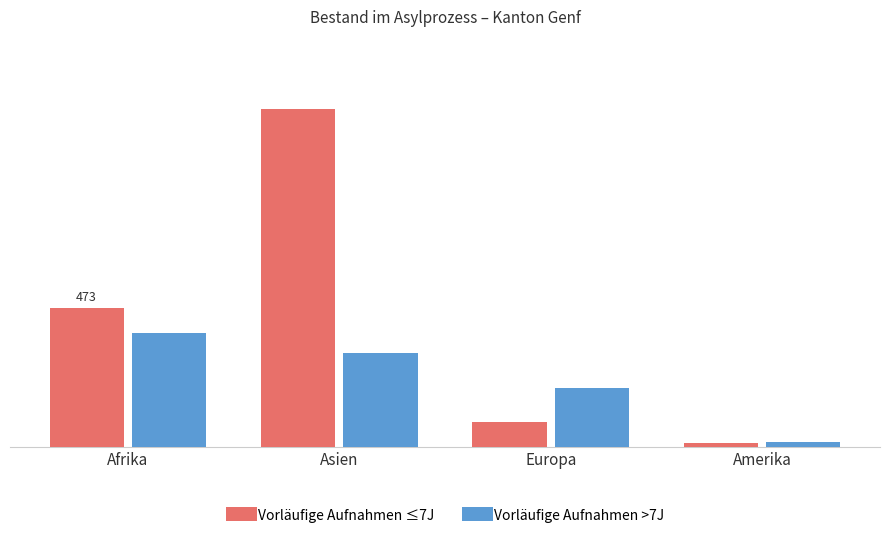

Reading left to right, what are all the values shown in this chart?

Vorläufige Aufnahmen ≤7J: 473	1151	84	13
Vorläufige Aufnahmen >7J: 387	319	199	17